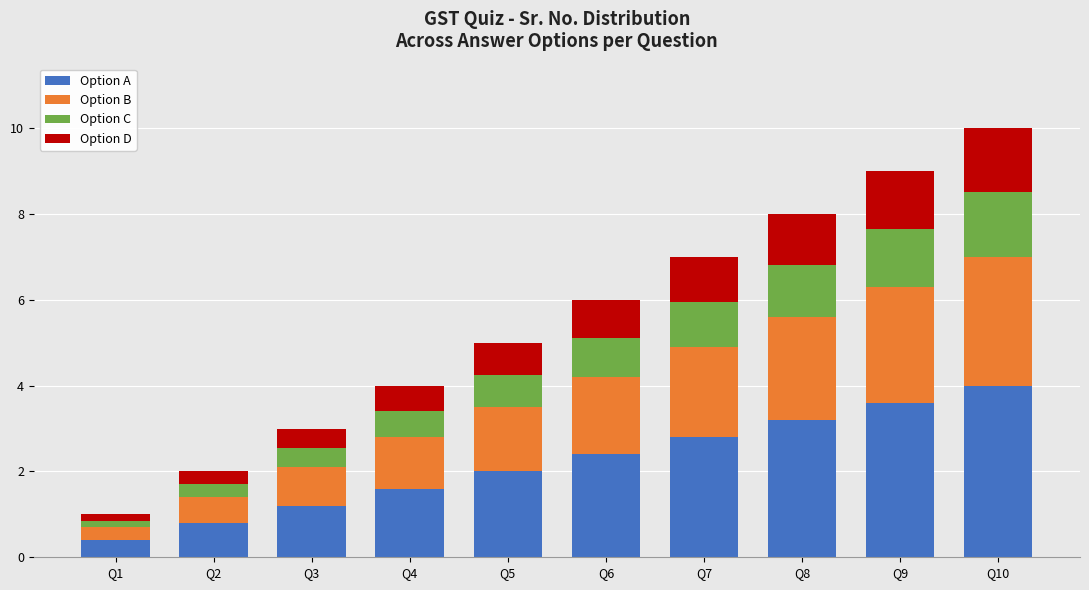

What is the total value across all series at Q8?

8.0